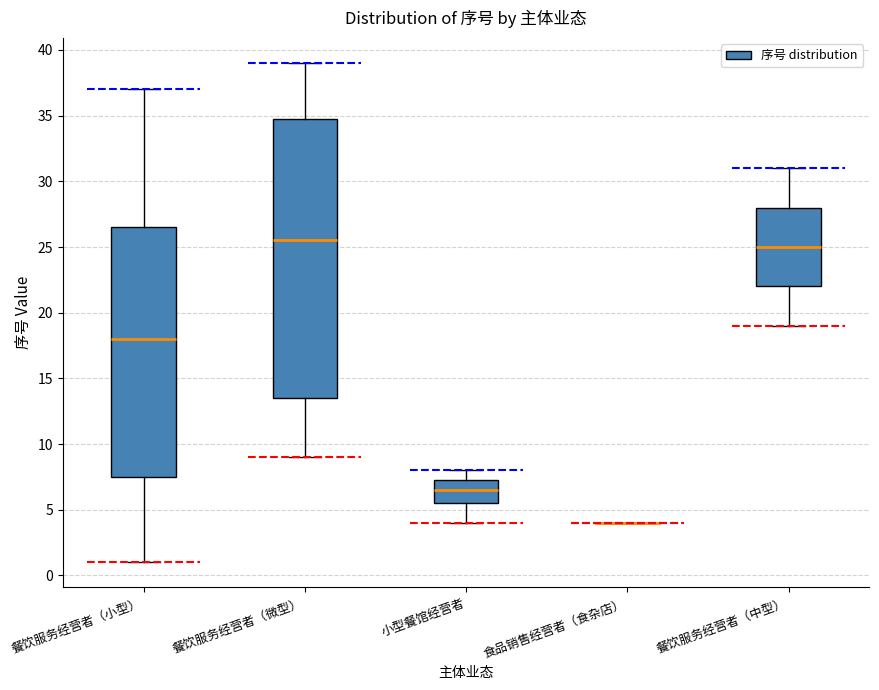

Reading left to right, transcribe this box plot: for each box, give where its median line is, the range the box spans, and where its two whiskers end, as read against the y-axis. The values are not printed on the chart, so give them approximately, as read against the axis.

餐饮服务经营者（小型）: median 18.0, box 7.5 to 26.5, whiskers 1.0 to 37.0
餐饮服务经营者（微型）: median 25.5, box 13.5 to 35.0, whiskers 9.0 to 39.0
小型餐馆经营者: median 6.5, box 5.5 to 7.5, whiskers 4.0 to 8.0
食品销售经营者（食杂店）: box collapsed to a line at 4.0, whiskers 4.0 to 4.0
餐饮服务经营者（中型）: median 25.0, box 22.0 to 28.0, whiskers 19.0 to 31.0